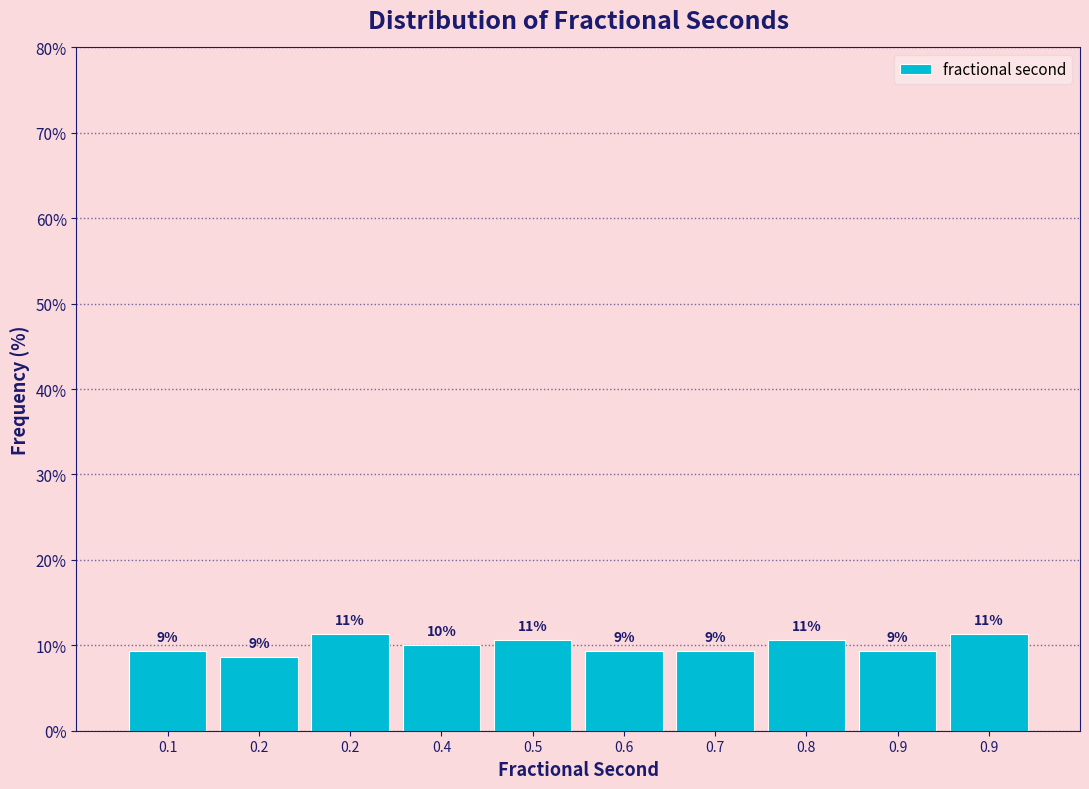

Does the chart contain any negative values?

No